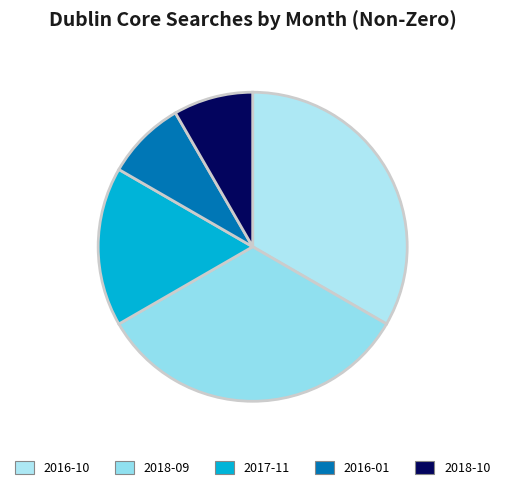

To the nearest percent, what is the combined percentage of 2018-09 and 2017-11?

50%